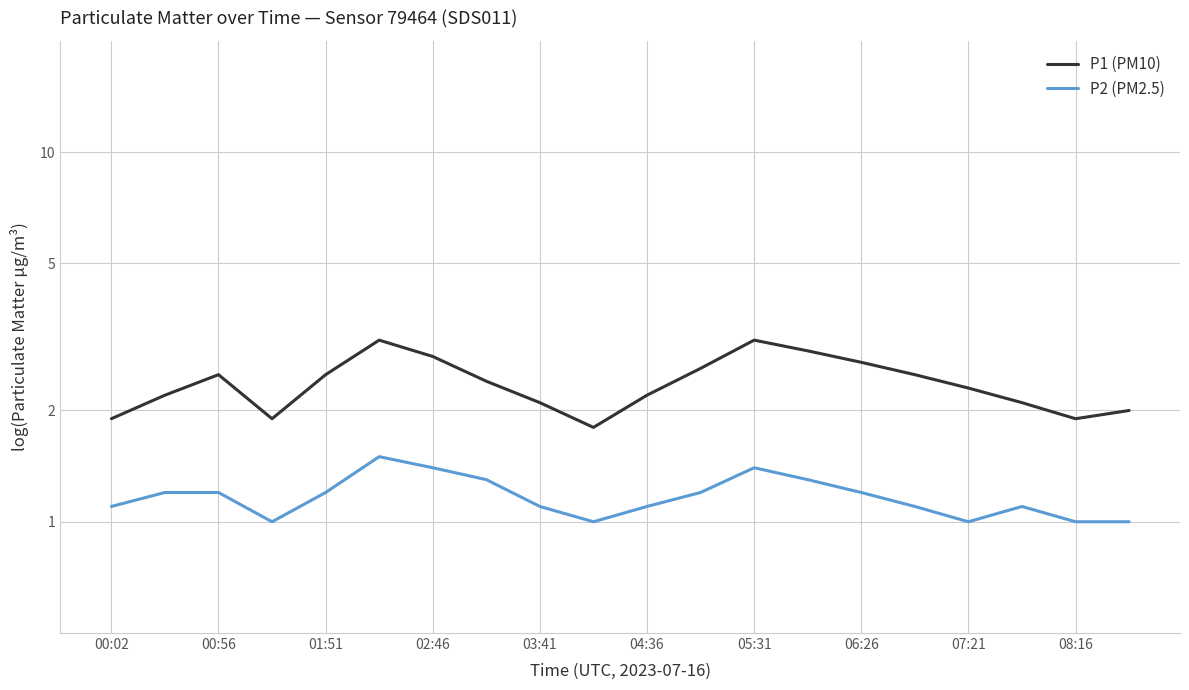

True or false: P2 (PM2.5) has a value of 0.4 at 00:56.

False